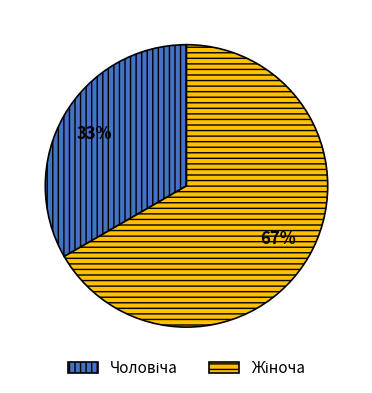

To the nearest percent, what is the average slice percentage?

50%